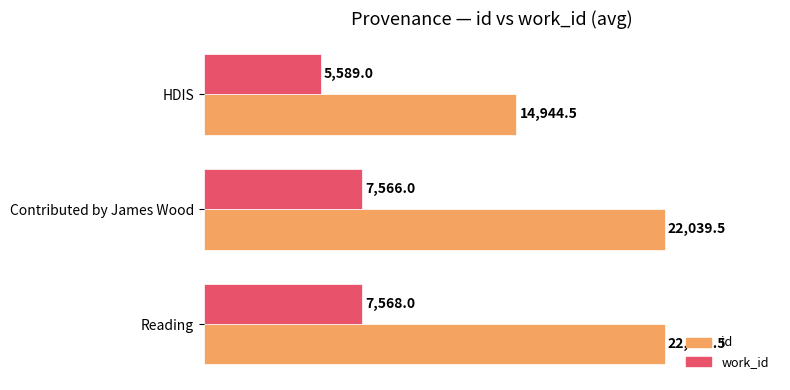

Which category has the highest value across all series?

Reading